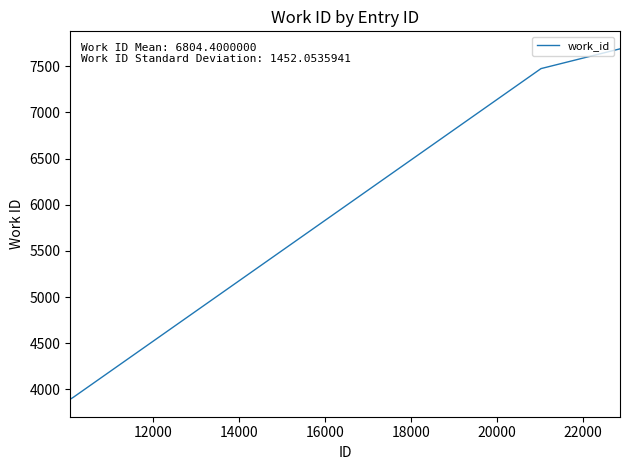

What is the greatest value displayed?

7689